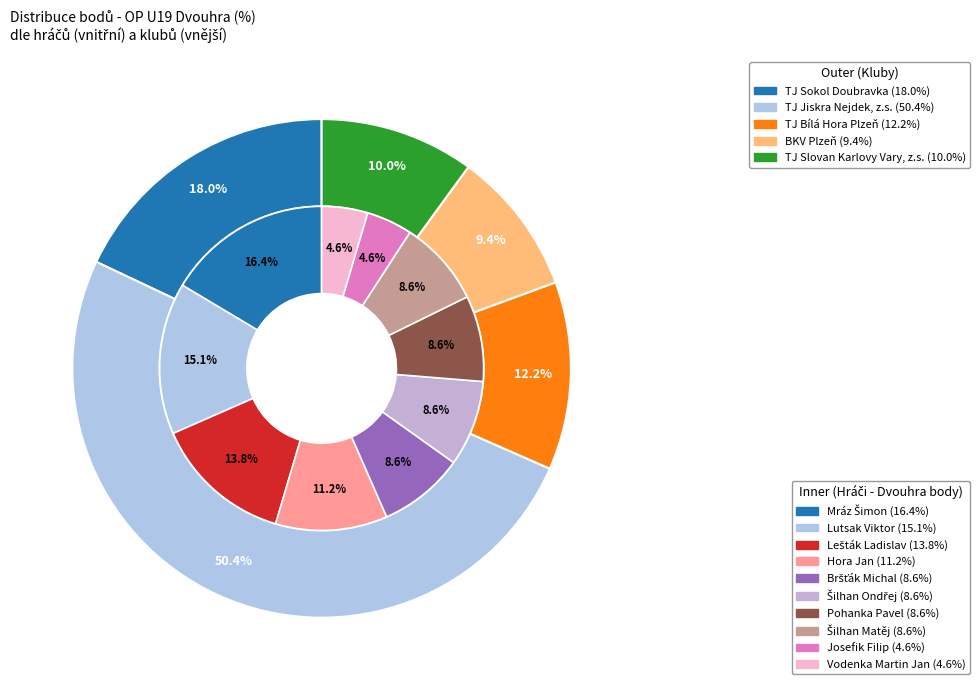

How much of the chart is everything except Mráz Šimon?

83.6%